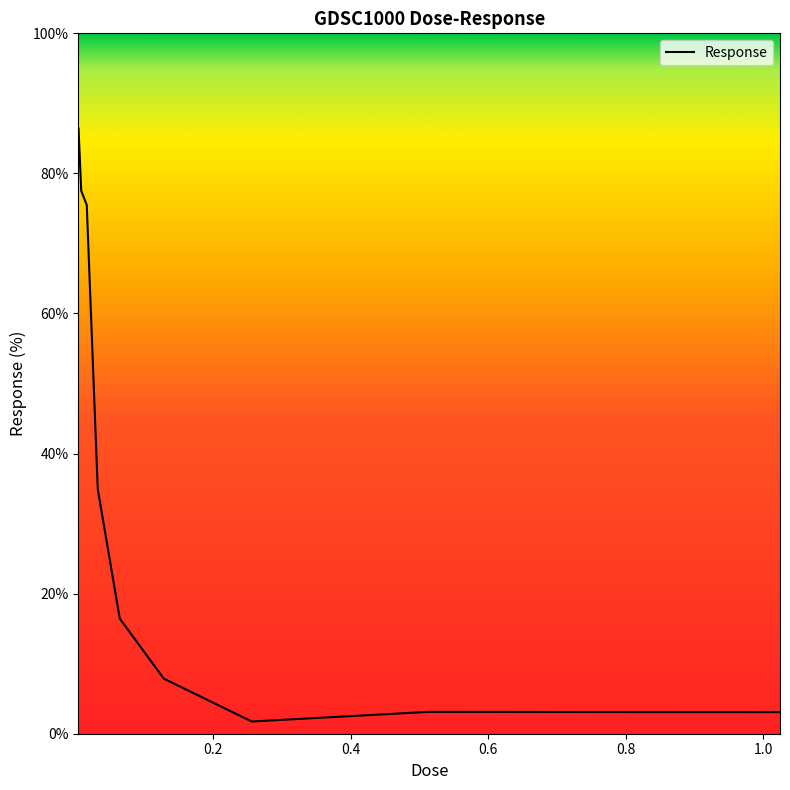

What is the maximum value shown in the chart?

86.4